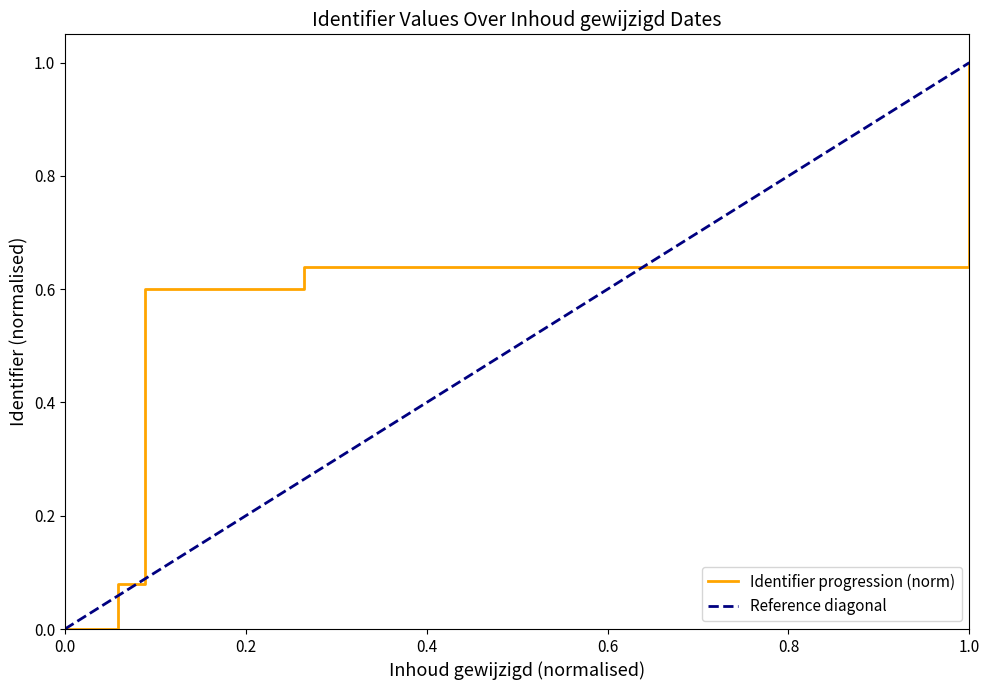

What is the difference between the maximum and second lowest values?

0.9